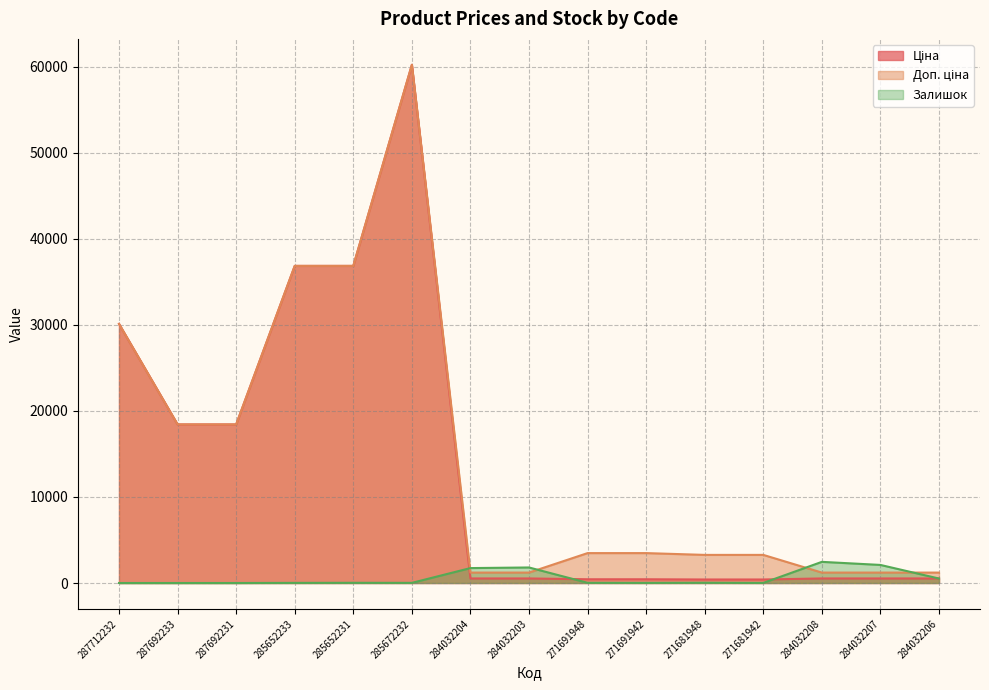

Which series has the widest spread of values?

Ціна